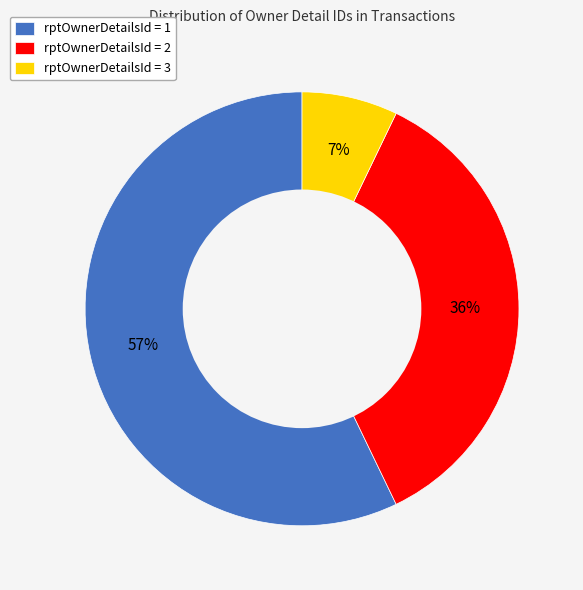

To the nearest percent, what is the difference between the largest and smallest slice percentages?

50%